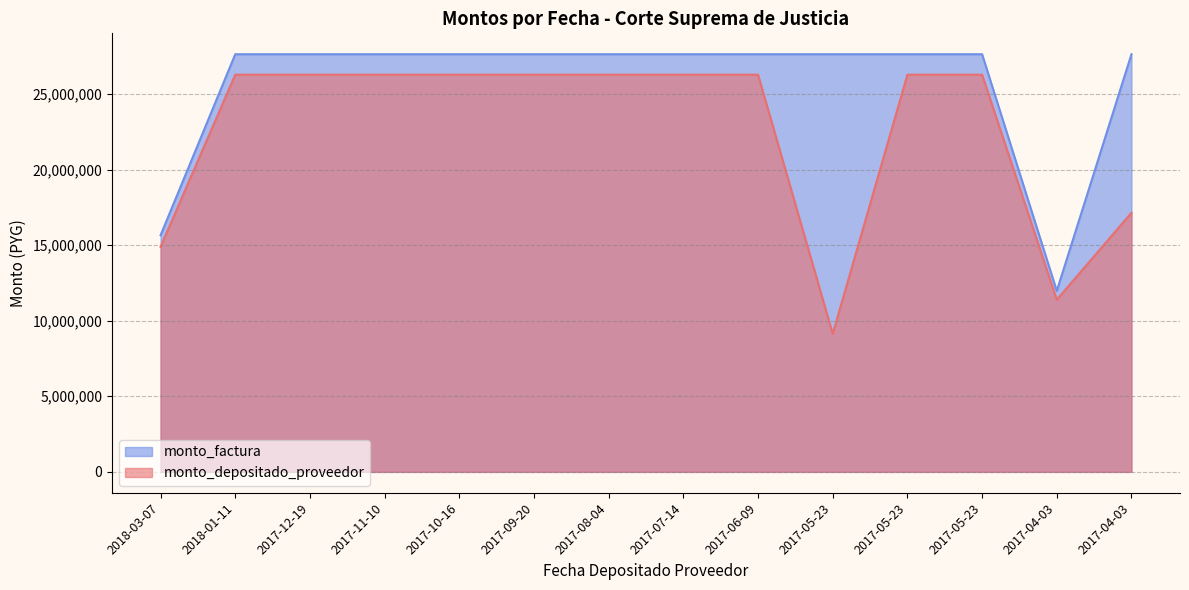

Between 2017-10-16 and 2017-05-23, which is larger?

2017-10-16